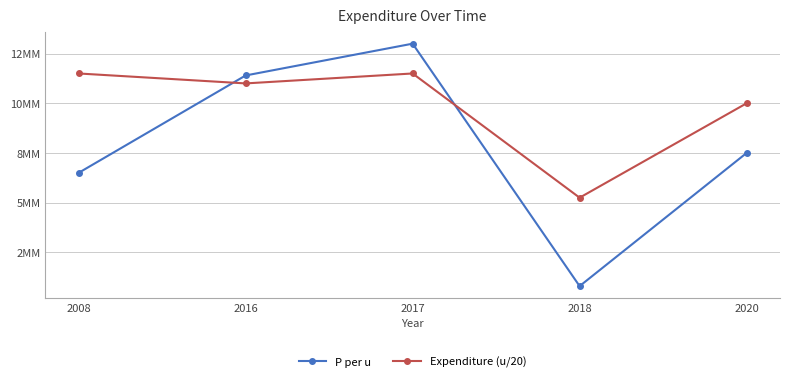

Is this an area chart (filled region under the line)?

No